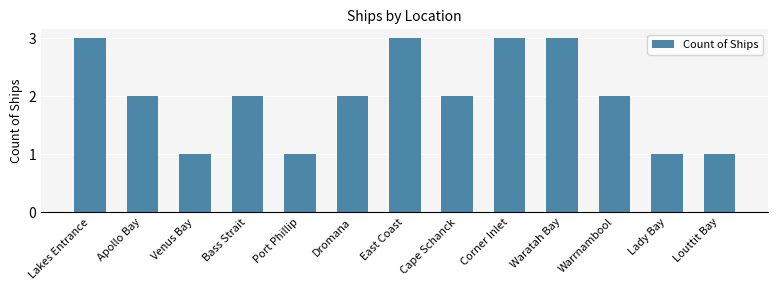

What is the difference between the maximum and minimum values?

2